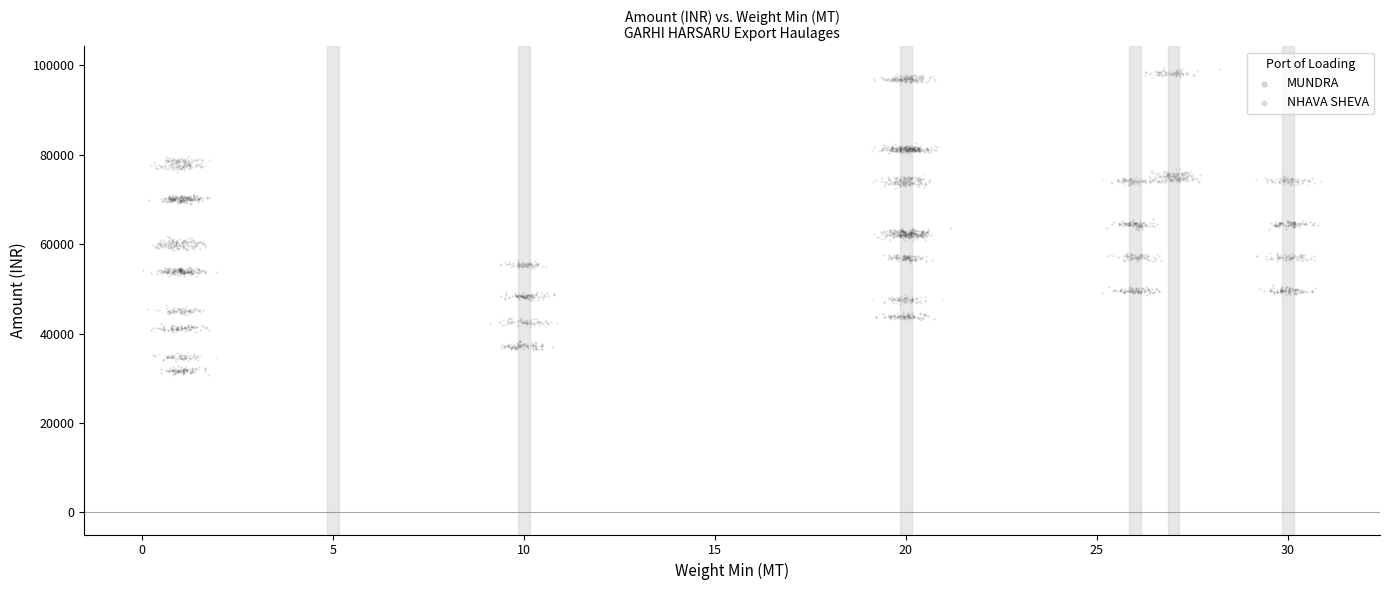

Which series has the largest Y range (max minus min)?

NHAVA SHEVA